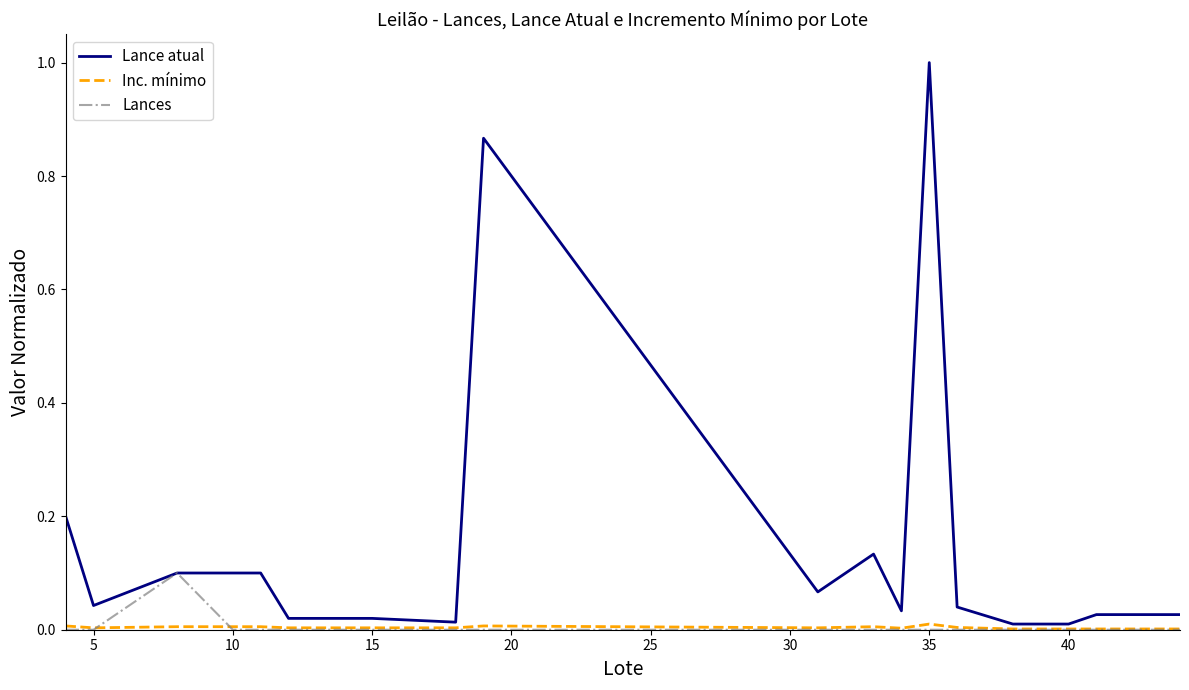

At how many categories does at least one series exceed 0?

20